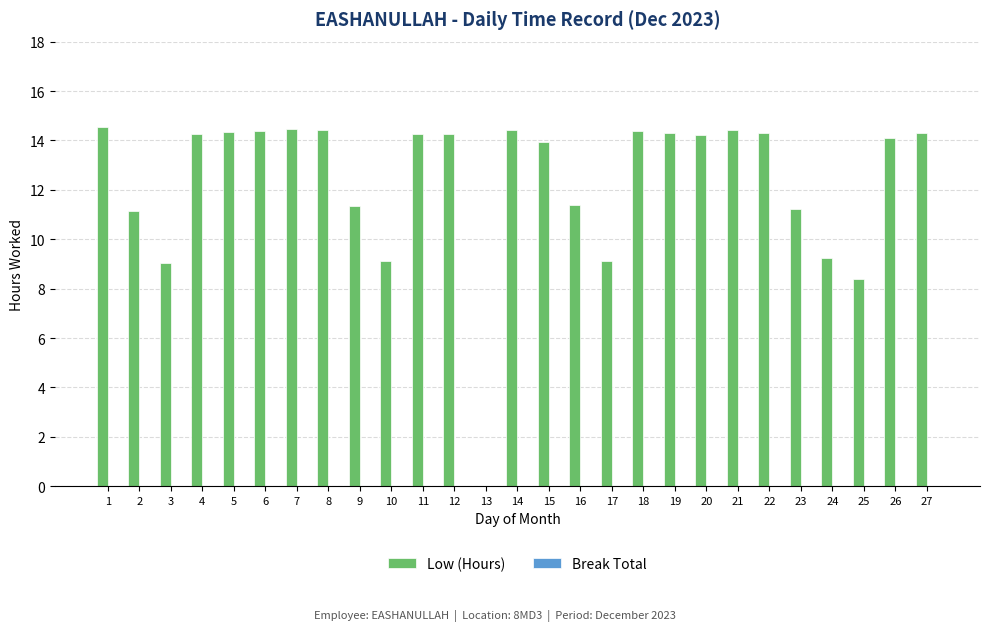

What is the sum of the values at 2 and 12?

25.4